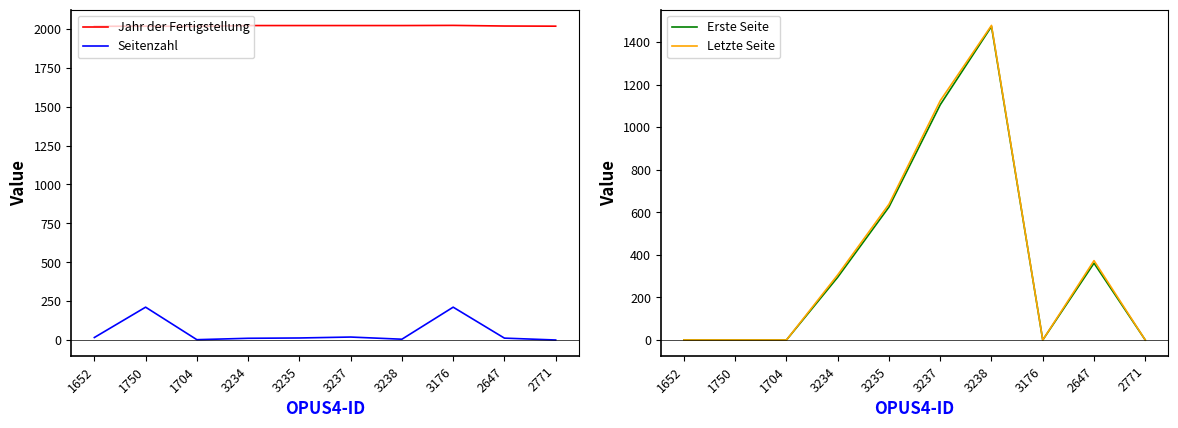

Count the Erste Seite values in the range 0 to 625.

8